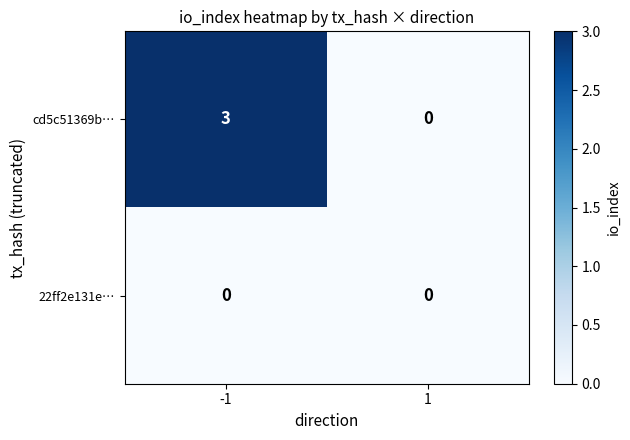

What value does the cd5c51369b… series have at -1?

3